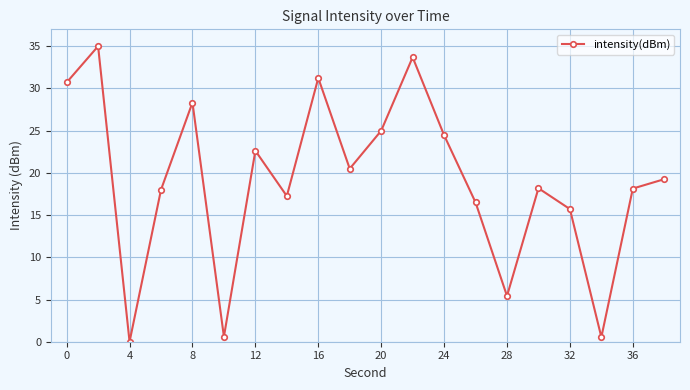

How many interior local valleys (lower than both neighbors) does the data have?

6